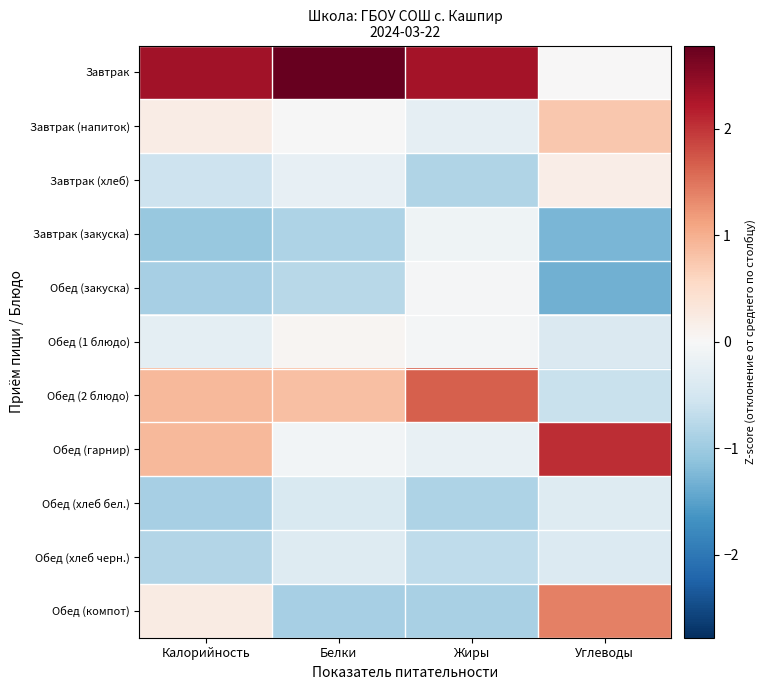

Reading left to right, extract all data points from this chart.

Завтрак: Калорийность=2.3	Белки=2.8	Жиры=2.3	Углеводы=0.0
Завтрак (напиток): Калорийность=0.2	Белки=-0.0	Жиры=-0.2	Углеводы=0.7
Завтрак (хлеб): Калорийность=-0.6	Белки=-0.2	Жиры=-0.8	Углеводы=0.2
Завтрак (закуска): Калорийность=-1.1	Белки=-0.9	Жиры=-0.1	Углеводы=-1.3
Обед (закуска): Калорийность=-0.9	Белки=-0.8	Жиры=-0.0	Углеводы=-1.3
Обед (1 блюдо): Калорийность=-0.3	Белки=0.0	Жиры=-0.1	Углеводы=-0.4
Обед (2 блюдо): Калорийность=0.9	Белки=0.8	Жиры=1.7	Углеводы=-0.6
Обед (гарнир): Калорийность=0.9	Белки=-0.1	Жиры=-0.2	Углеводы=2.0
Обед (хлеб бел.): Калорийность=-0.9	Белки=-0.4	Жиры=-0.9	Углеводы=-0.4
Обед (хлеб черн.): Калорийность=-0.8	Белки=-0.4	Жиры=-0.7	Углеводы=-0.4
Обед (компот): Калорийность=0.2	Белки=-0.9	Жиры=-0.9	Углеводы=1.4